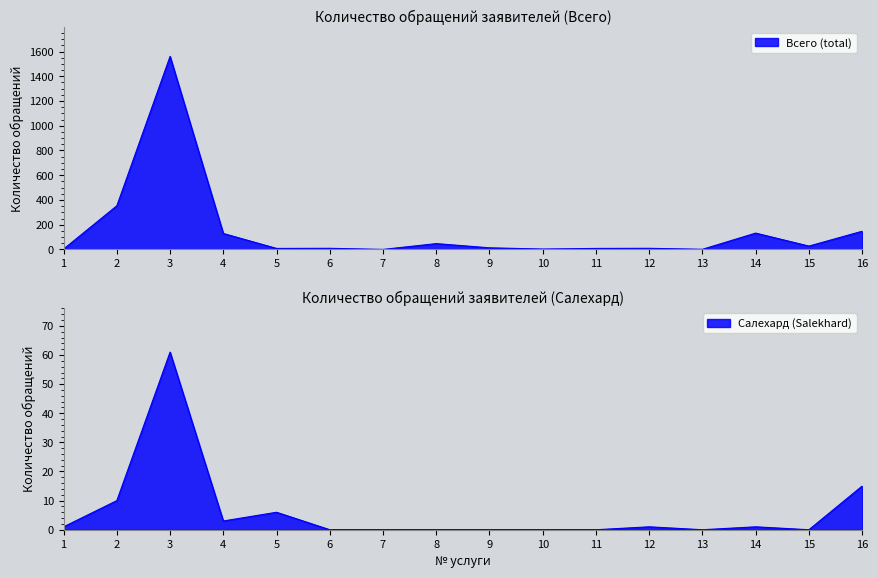

What is the difference between the highest and lowest values at 10?

3